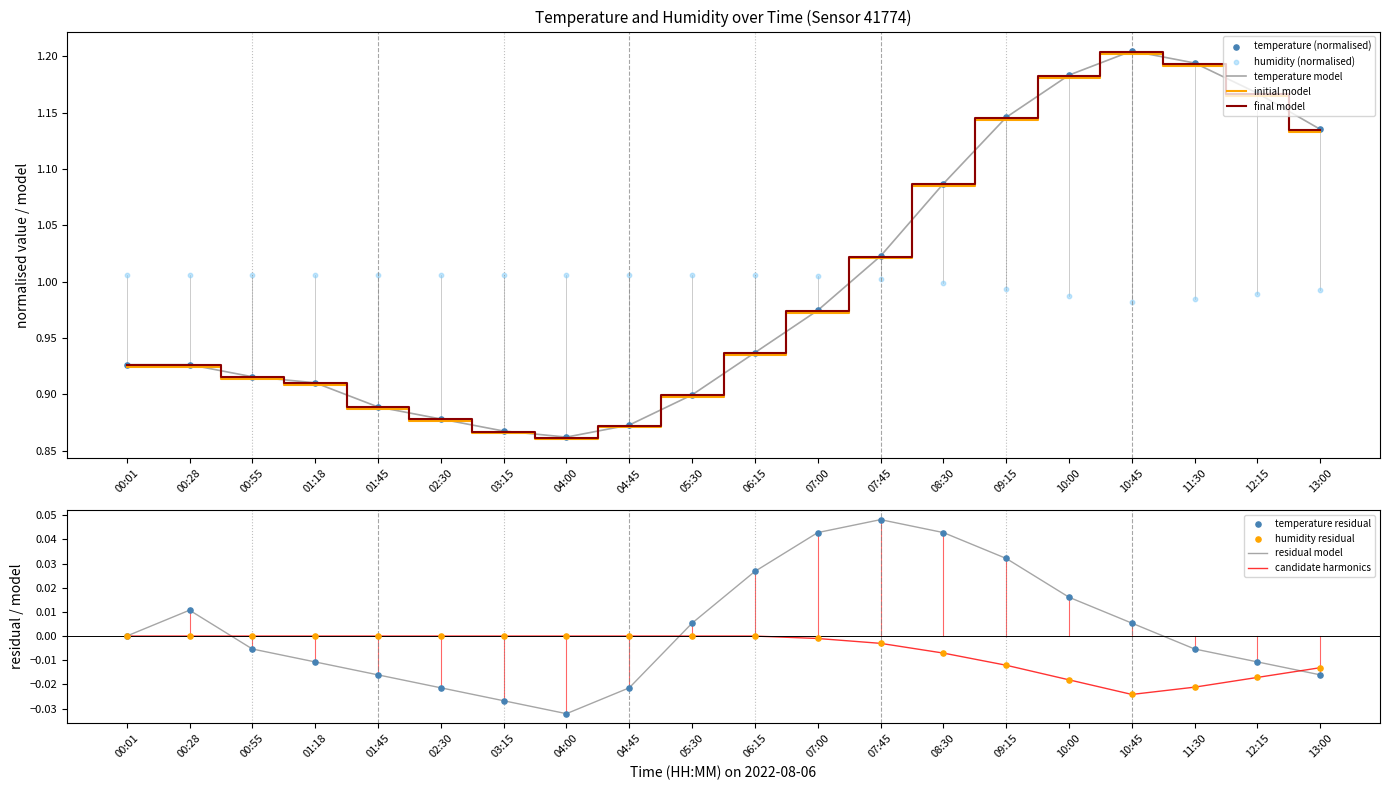

Which series has the largest Y range (max minus min)?

temperature